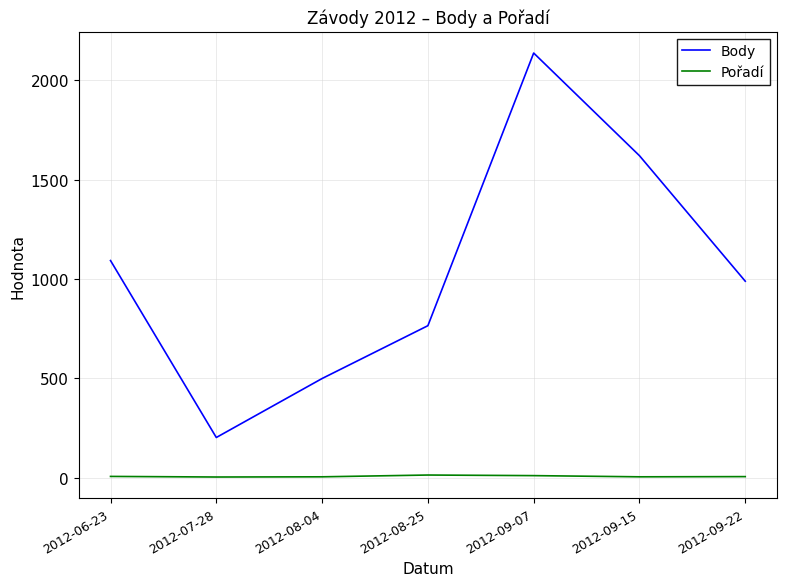

Which series has the widest spread of values?

Body